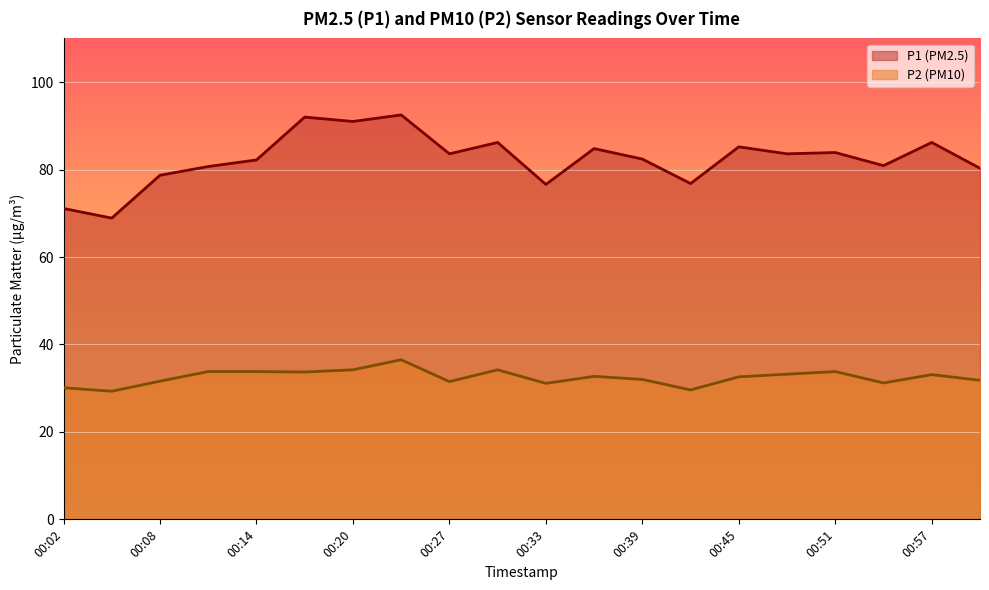

What are all the series names shown in the legend?

P1 (PM2.5), P2 (PM10)